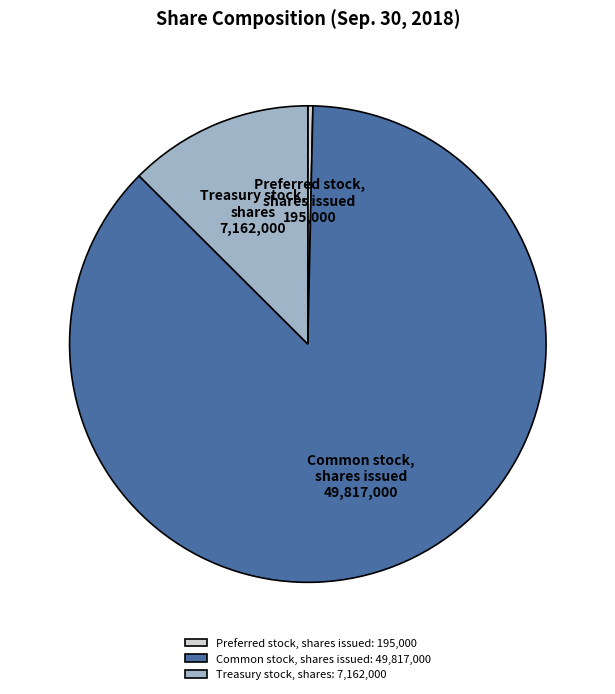

Count the number of slices in the pie.

3